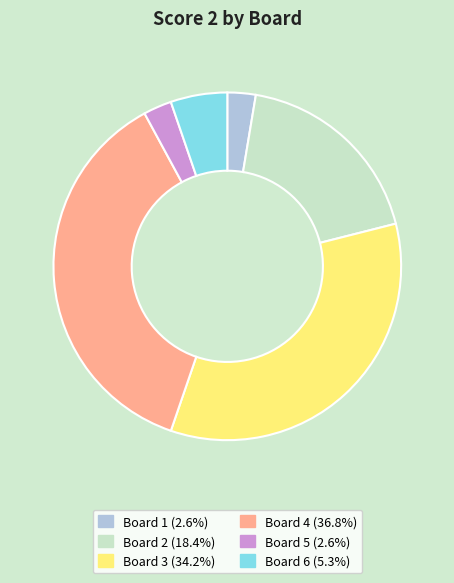

Which category has the biggest portion of the pie?

Board 4